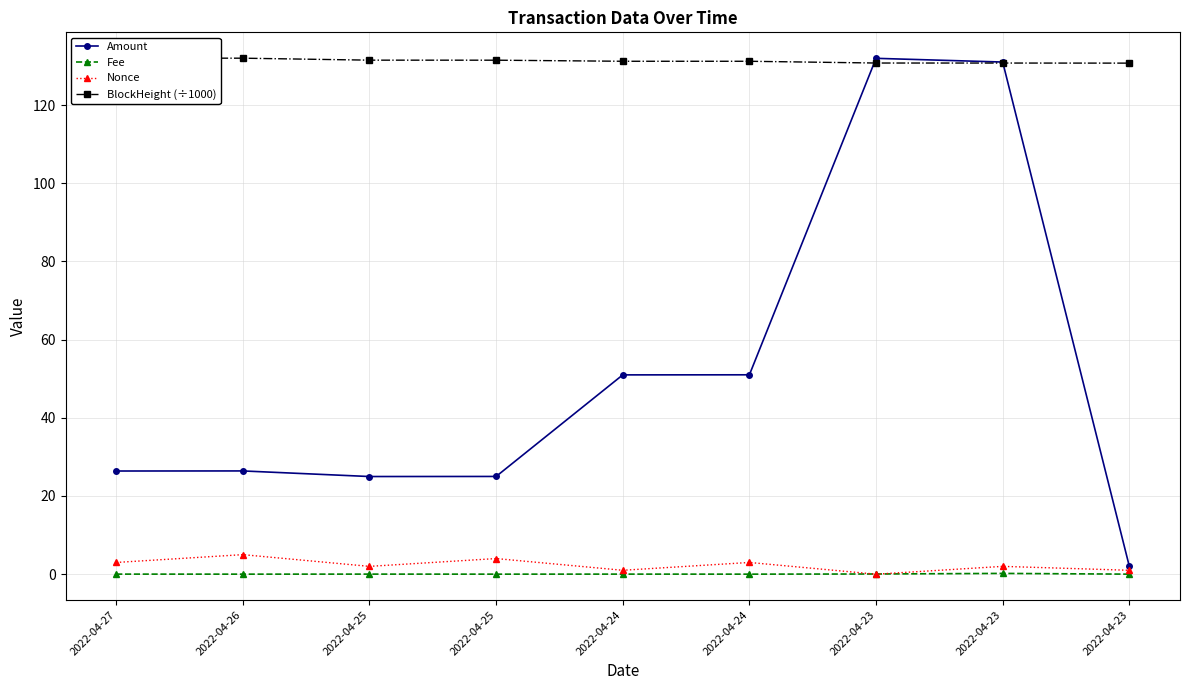

How many data points in Nonce are above 2?

4